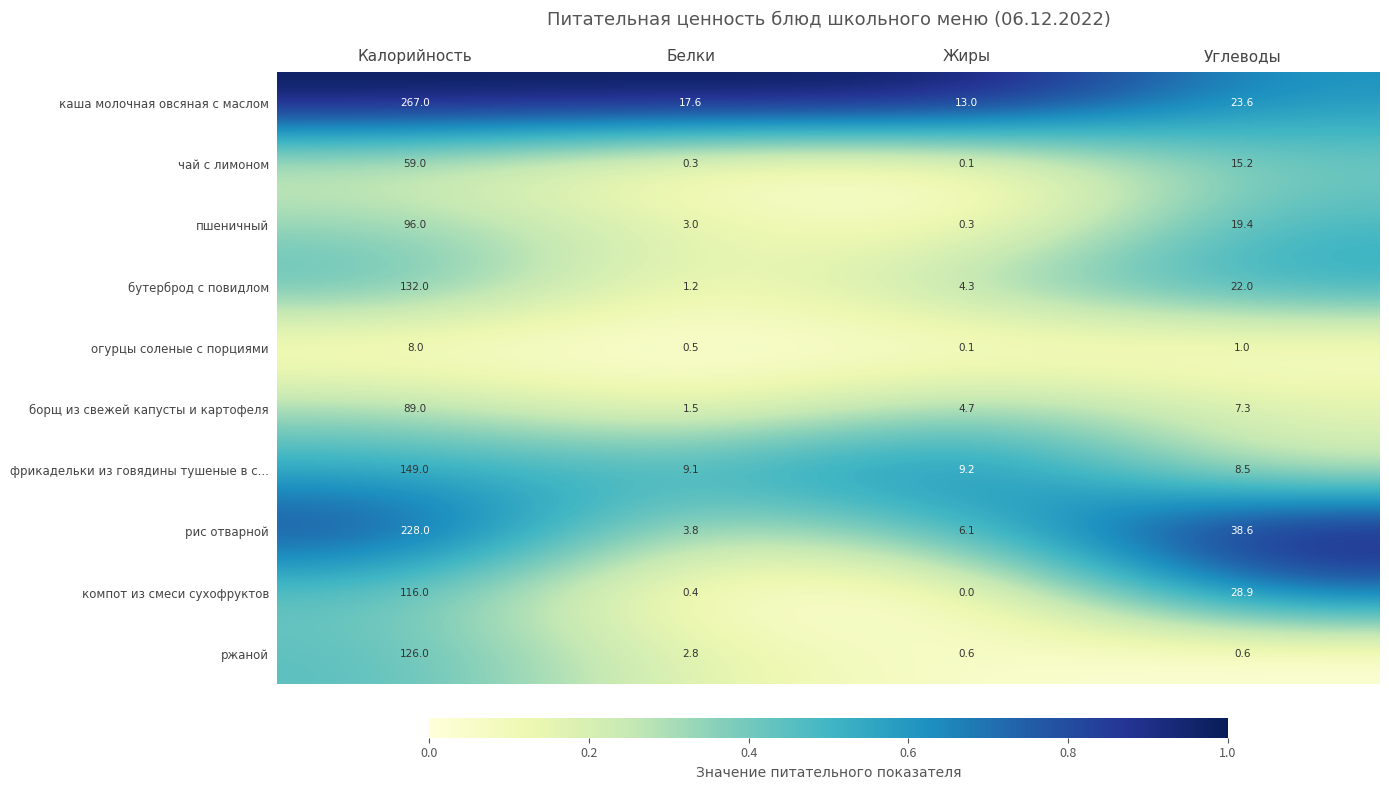

What is the highest value of the компот из смеси сухофруктов series?

116.0